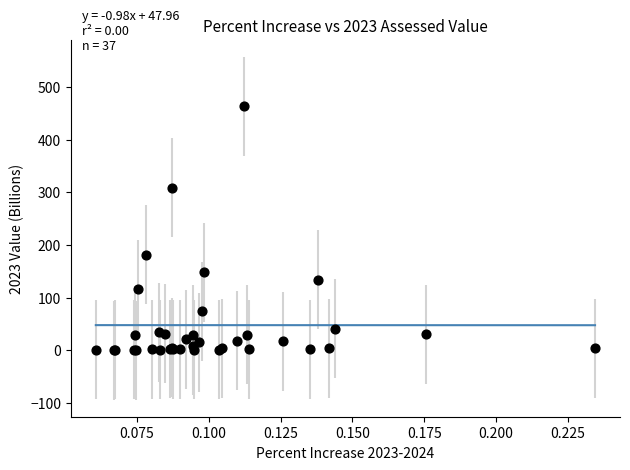

What Y value in the scatter plot is closest to 232?

181.6